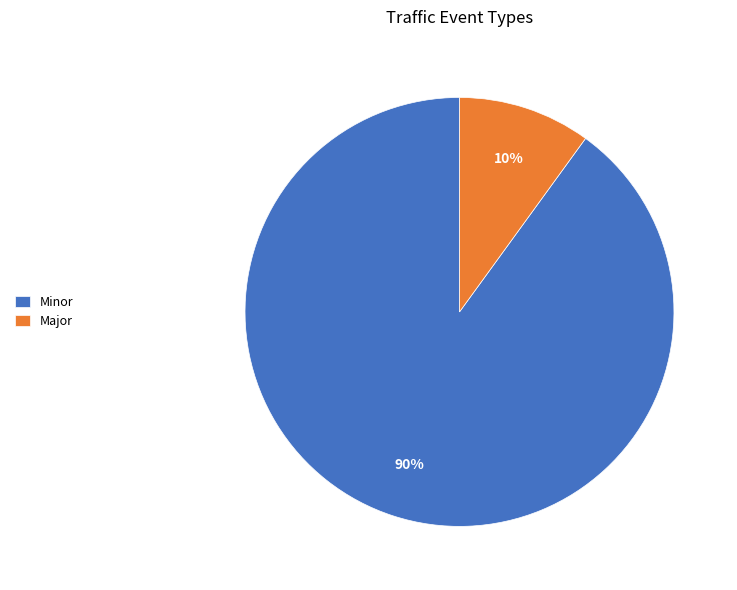

How many slices are in this pie chart?

2